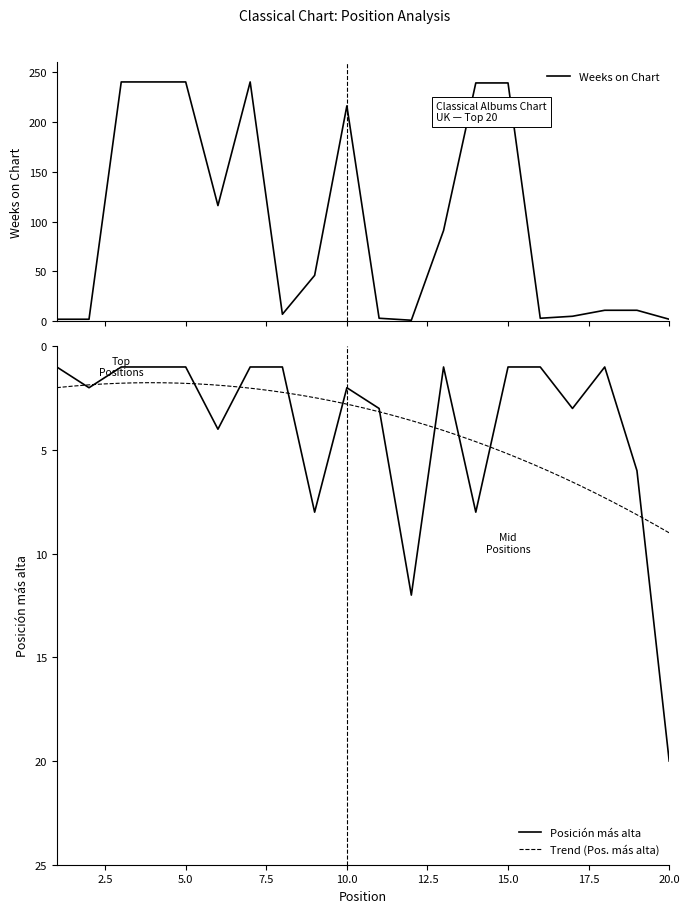

How many lines are shown in the chart?

2